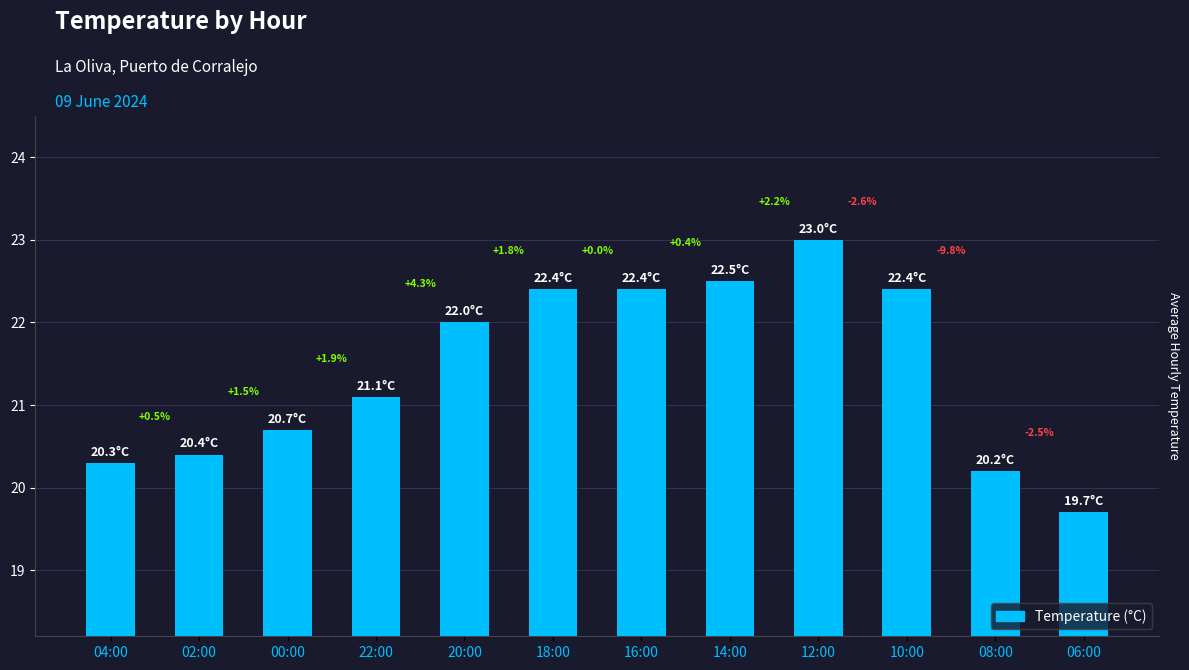

Does the chart contain any negative values?

No